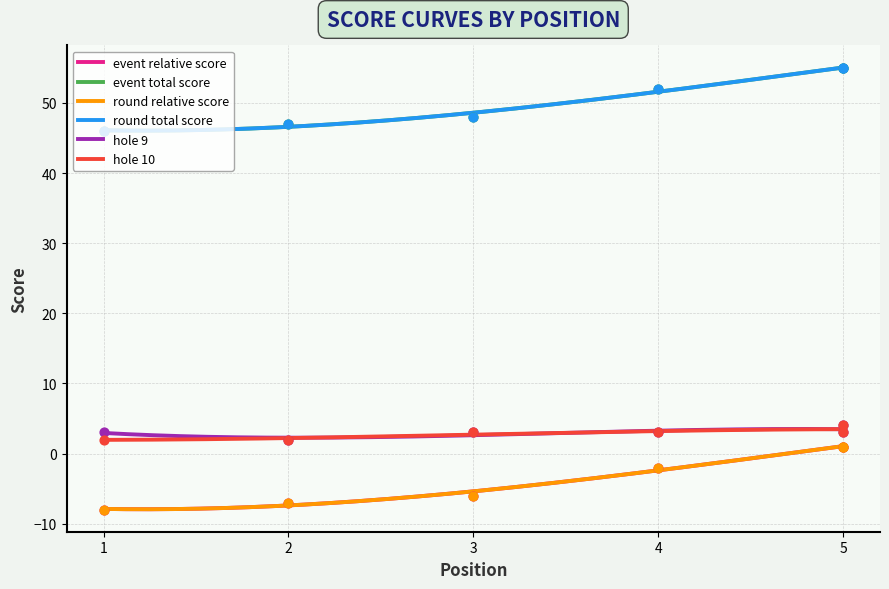

At how many categories does at least one series exceed 45?

6